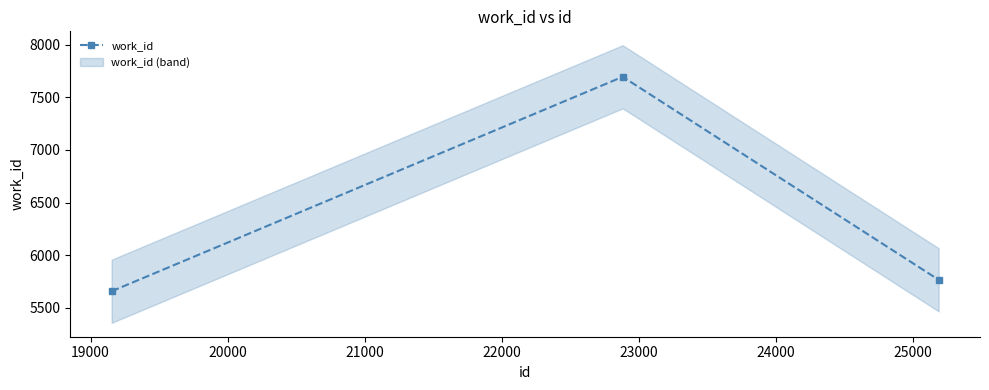

What is the value of the work_id point at the 2nd from the left?

7695